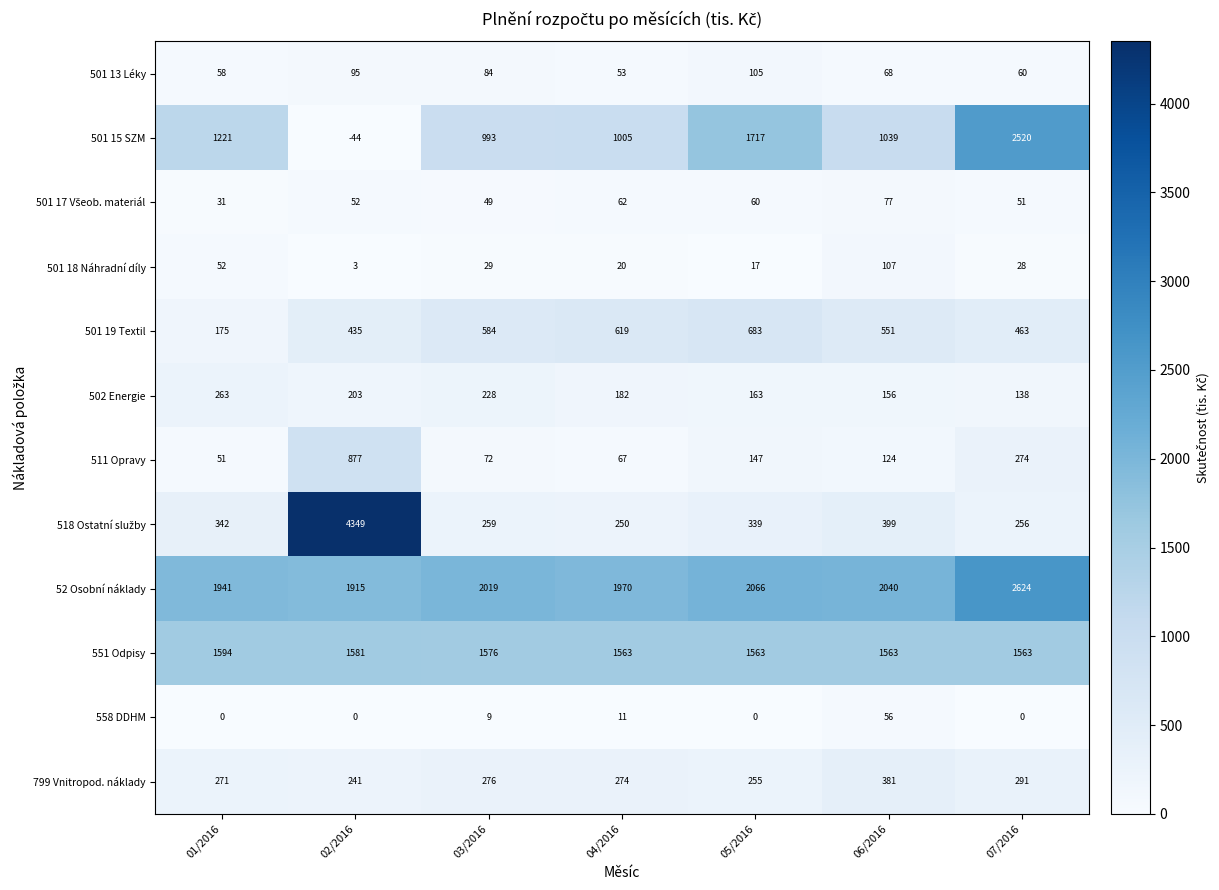

At which label does 501 13 Léky reach its minimum?

04/2016